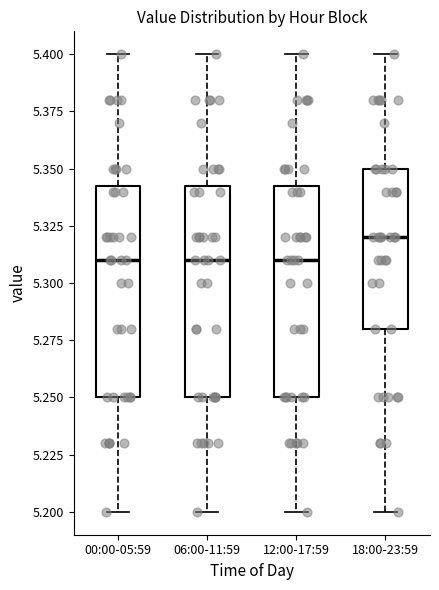

Where does the upper whisker of the box for 06:00-11:59 end on the y-axis? The values are not printed on the chart, so give them approximately, as read against the axis.

5.400